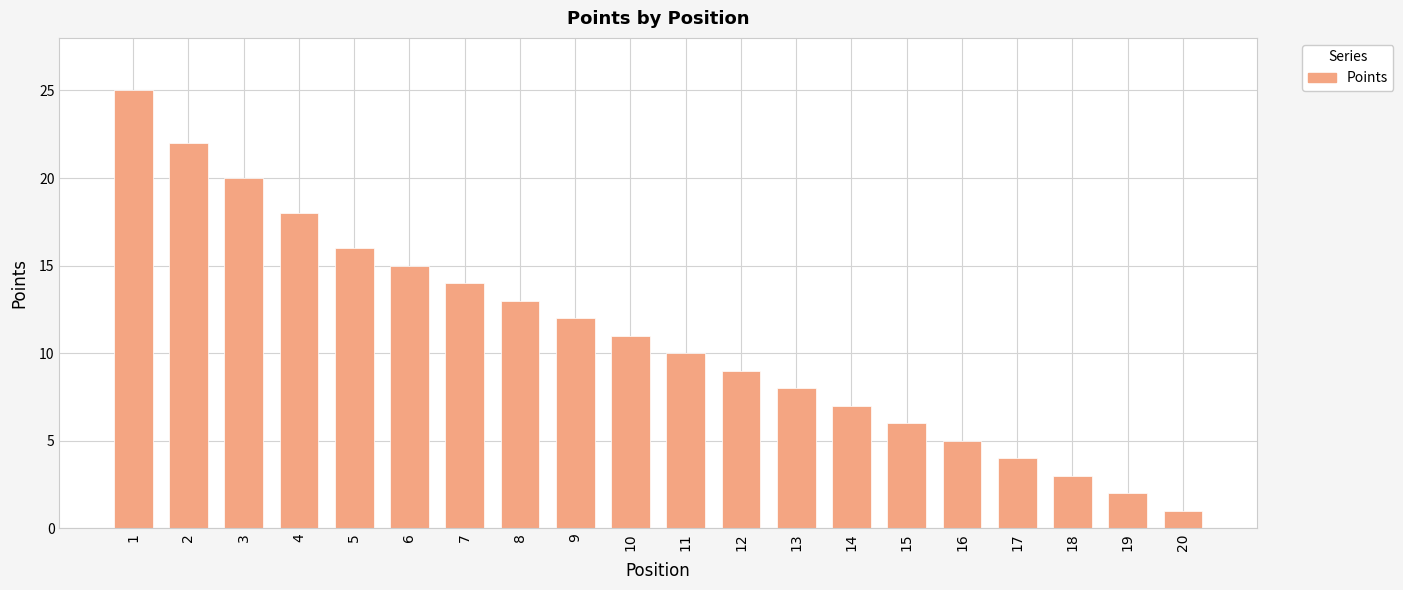

Rank the categories by value from lowest to highest.

20, 19, 18, 17, 16, 15, 14, 13, 12, 11, 10, 9, 8, 7, 6, 5, 4, 3, 2, 1